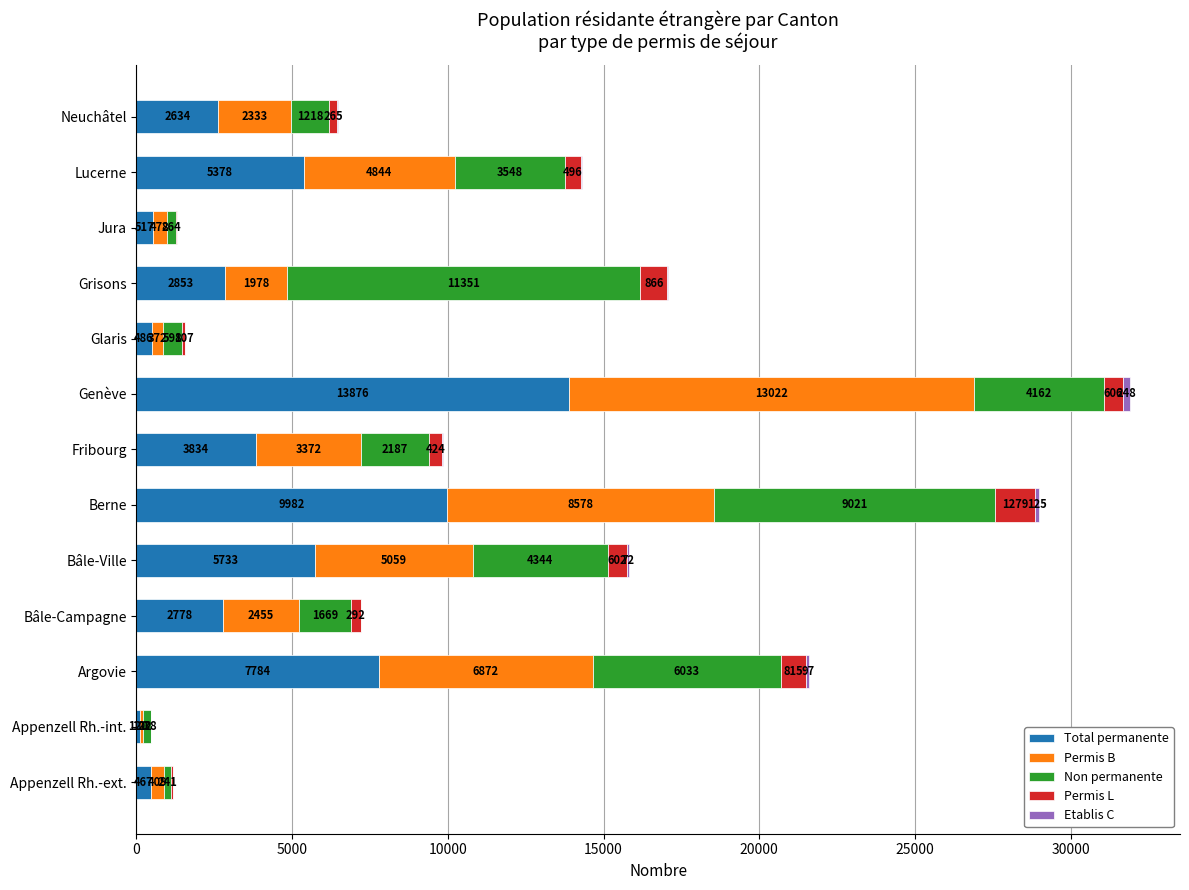

At which label does Total permanente reach its peak?

Genève